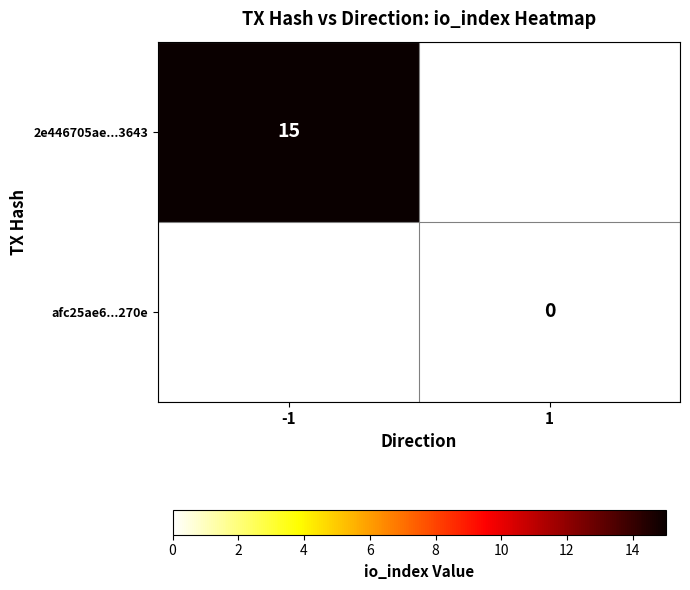

At how many categories does at least one series exceed 3?

1